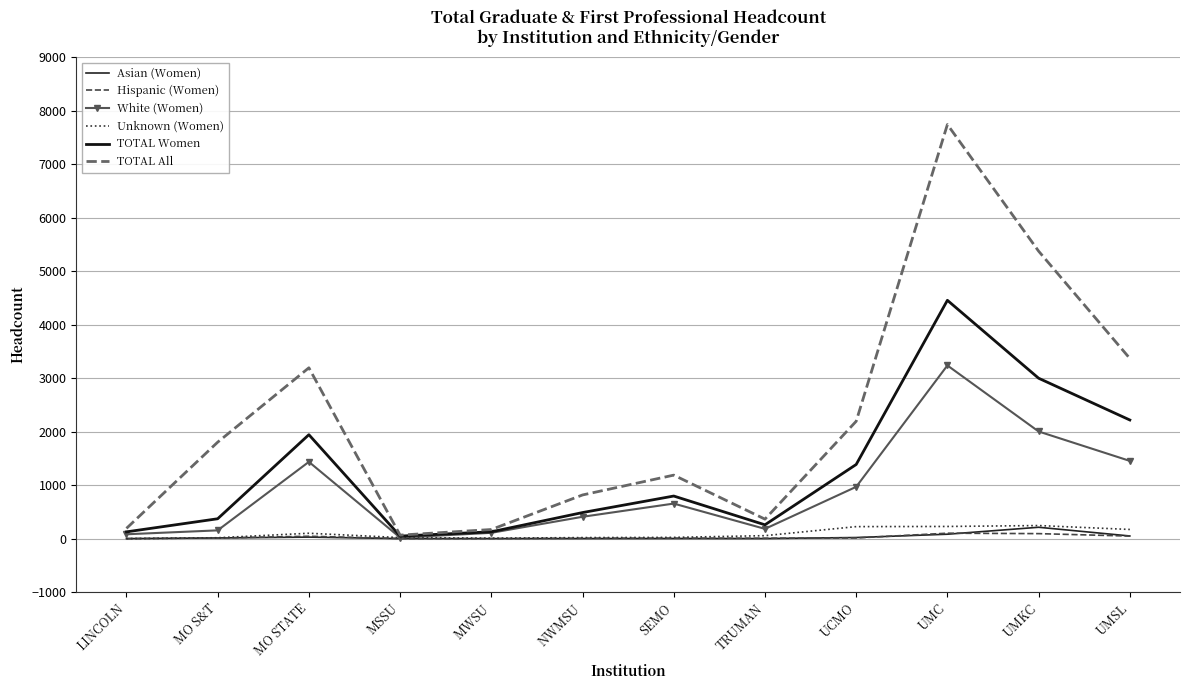

What is the spread (max minus min) of values at MSSU?

65